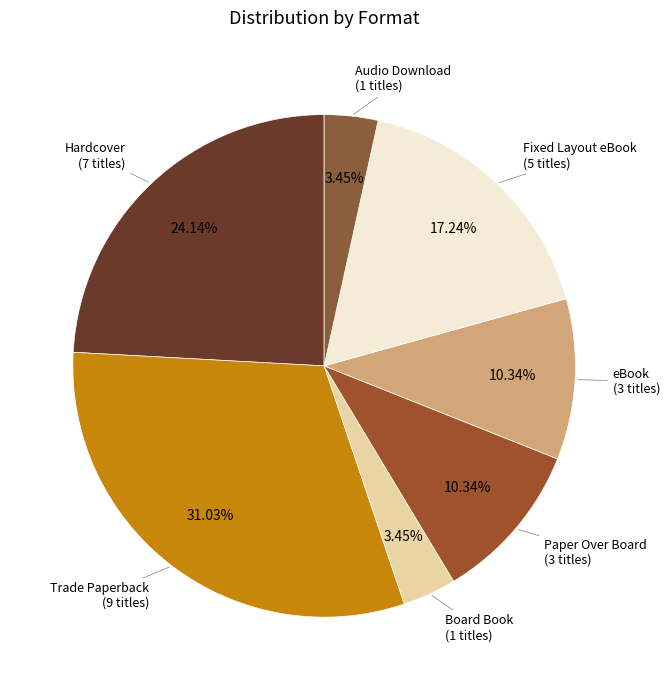

How many slices are in this pie chart?

7